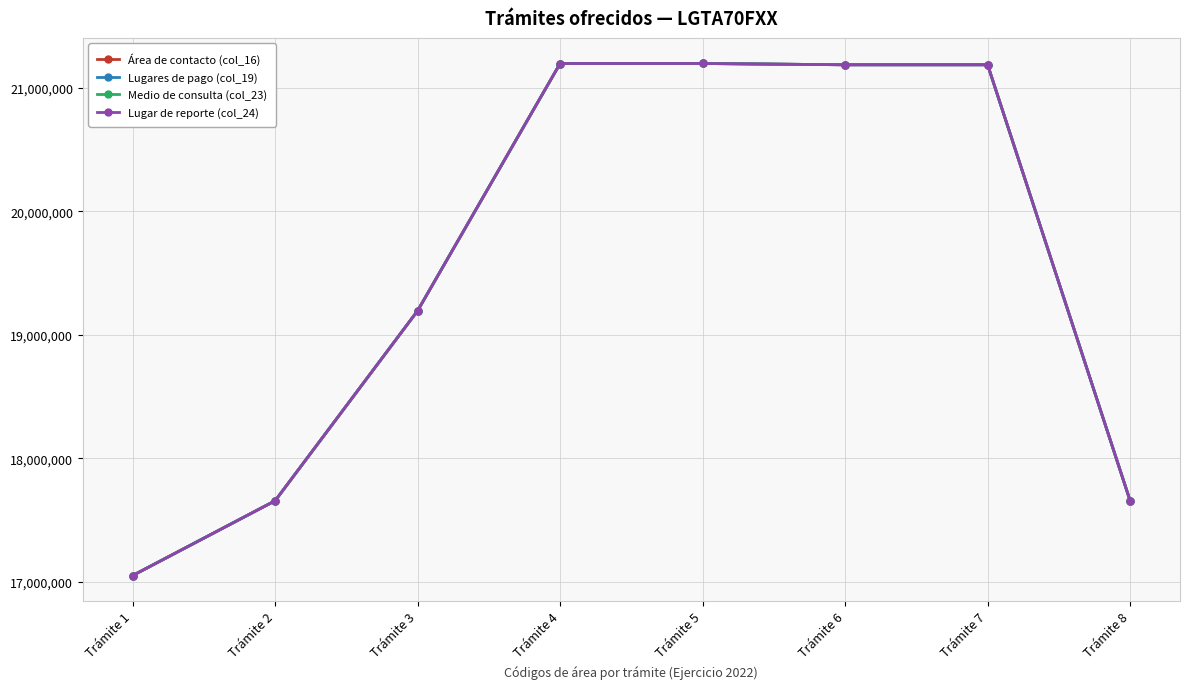

Does the chart have visible grid lines?

Yes